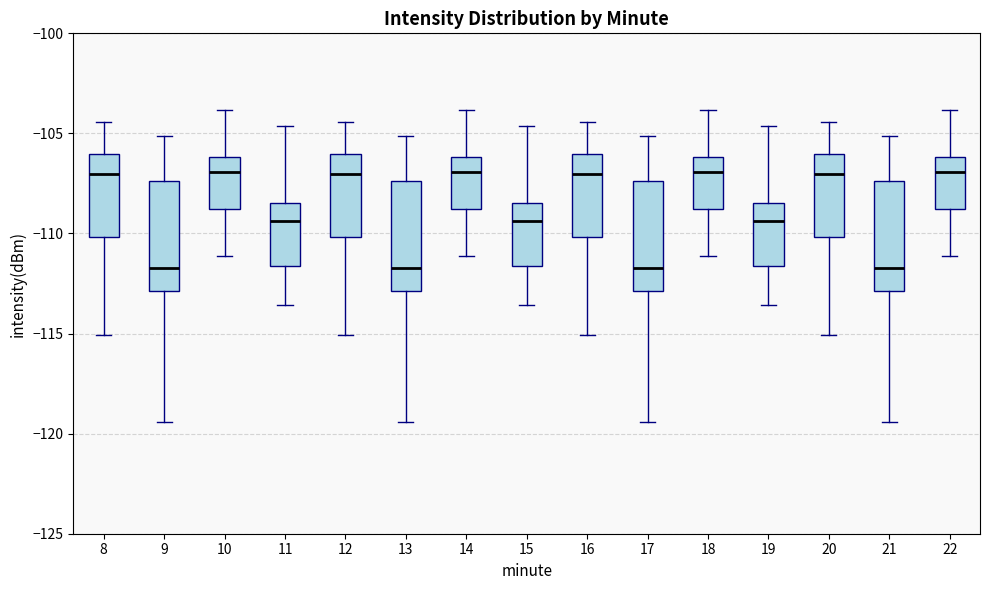

Where does the median line of the box at x = 19 sit on the y-axis? The values are not printed on the chart, so give them approximately, as read against the axis.

-109.5